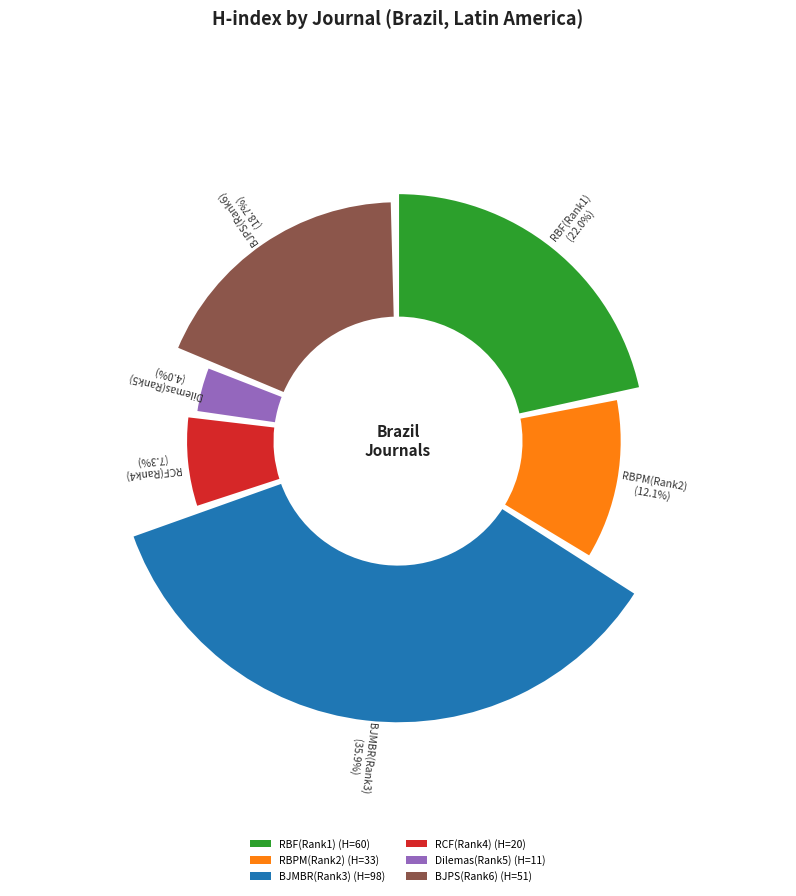

True or false: Revista Brasileira de Plantas Medicinais accounts for 12% of the total.

True